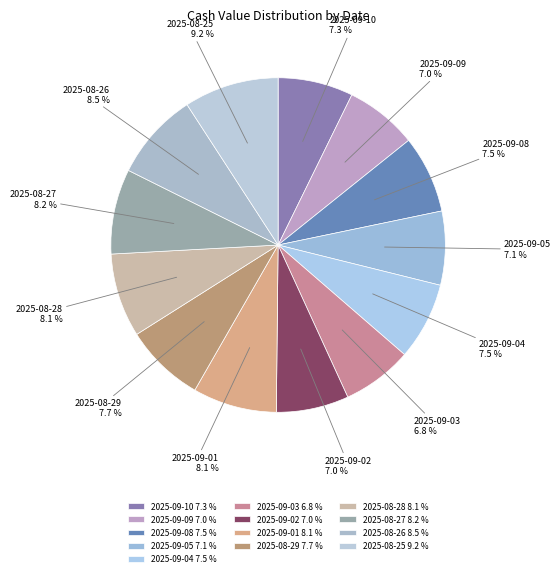

What is the largest slice in the pie chart?

2025-08-25